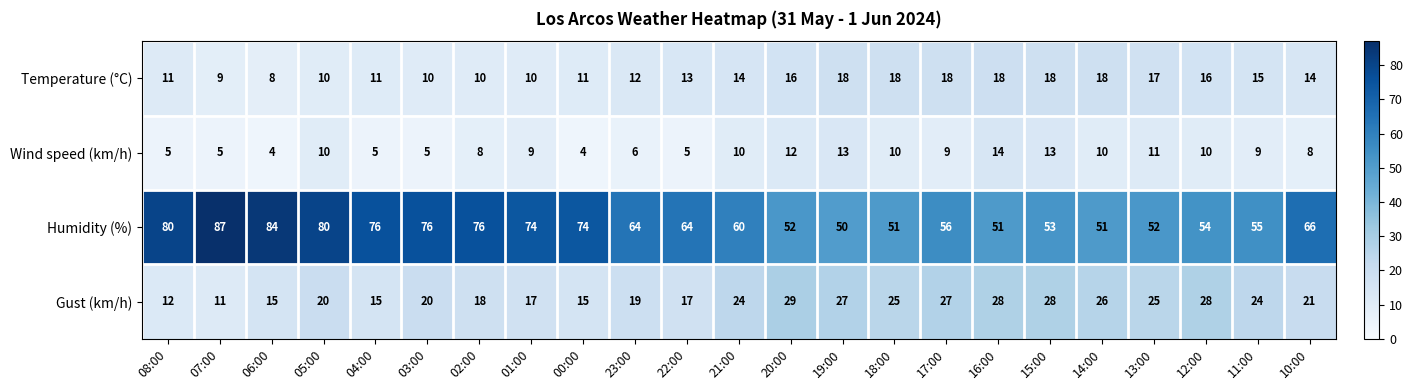

What is the average value of the Wind speed (km/h) series?

8